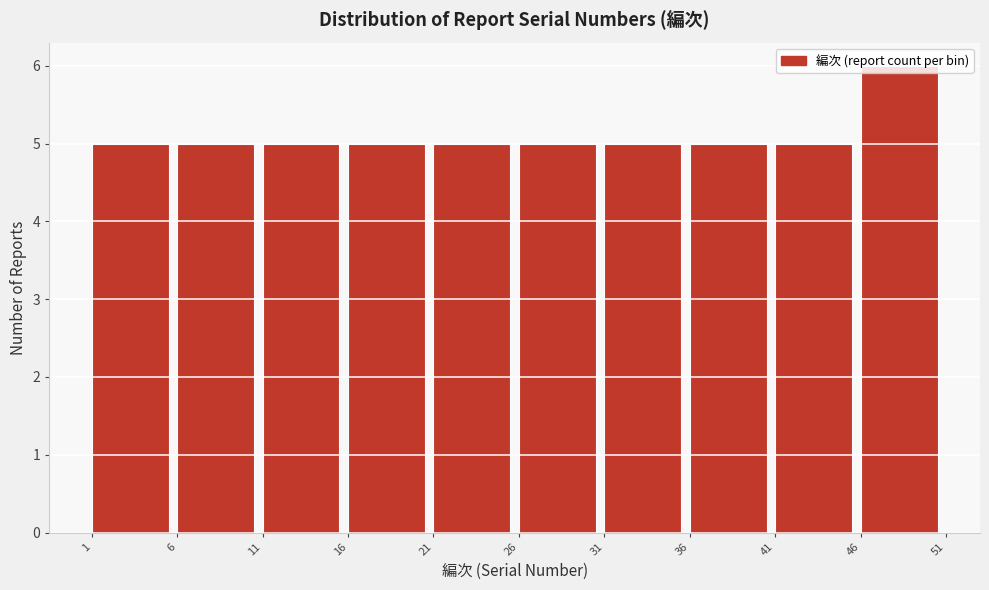

Over which range of the x-axis is the bar tallest?

46 to 51